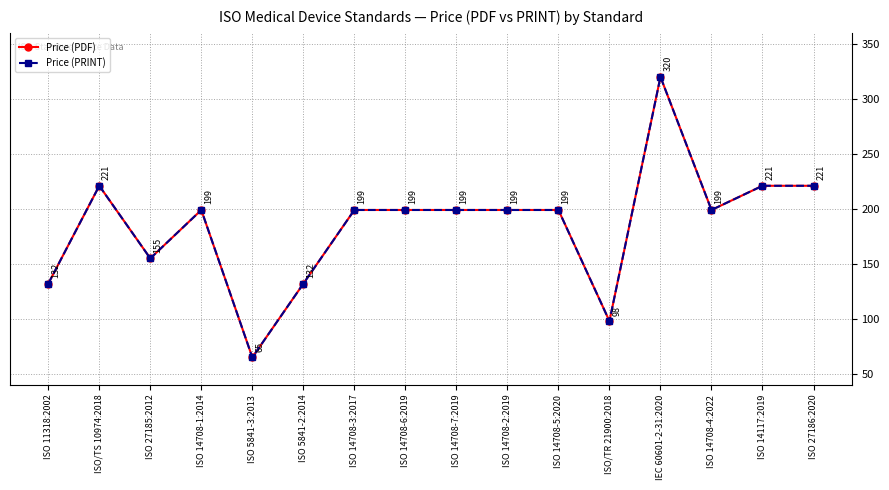

Read the Price (PRINT) value at ISO 27185:2012, to the nearest 50.

150